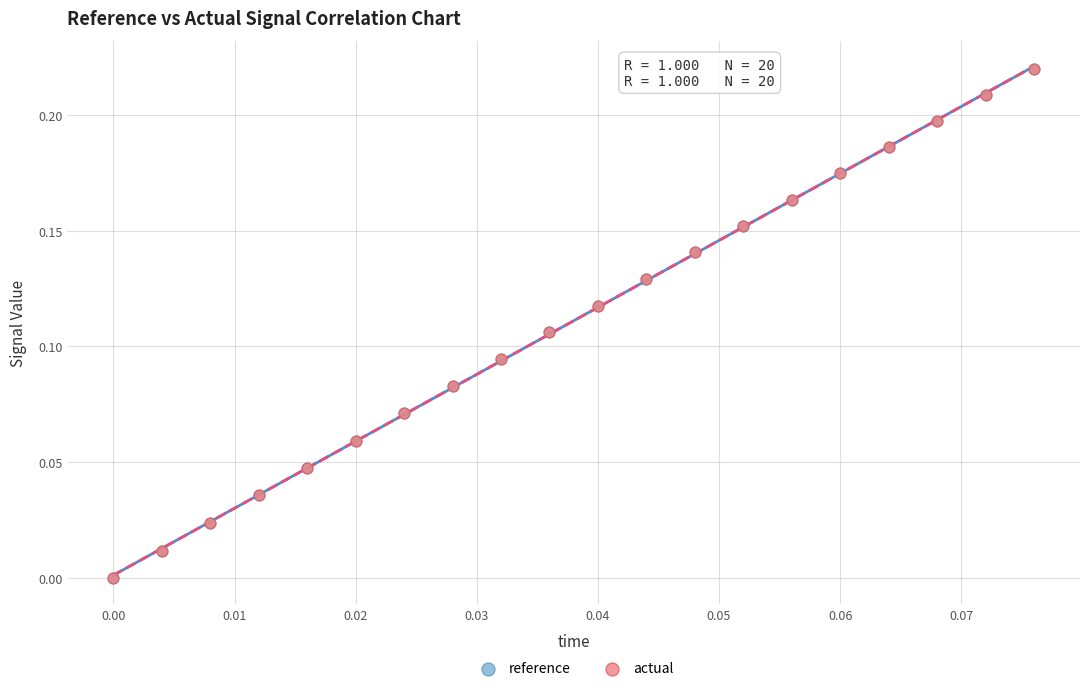

What are all the series names shown in the legend?

reference, actual